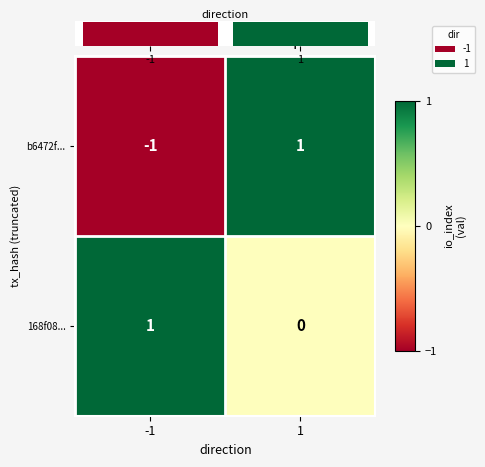

Which category has the lowest value in the b6472f... series?

-1